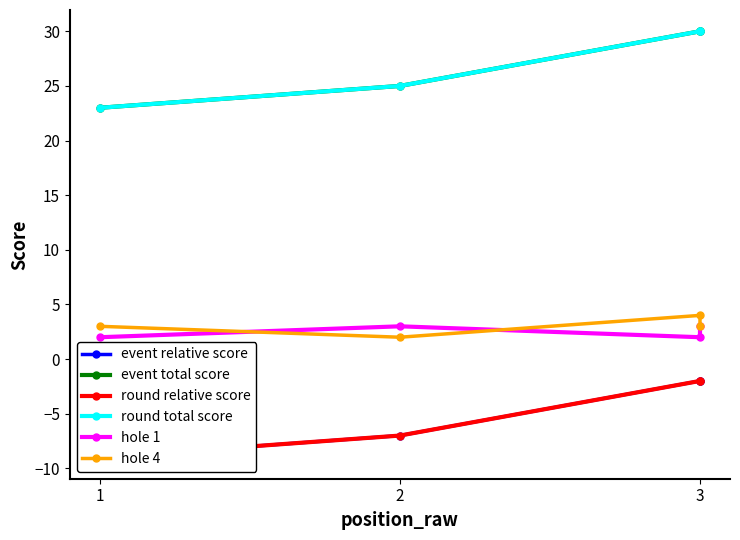

True or false: hole 4 has more than 0 interior local peaks.

True